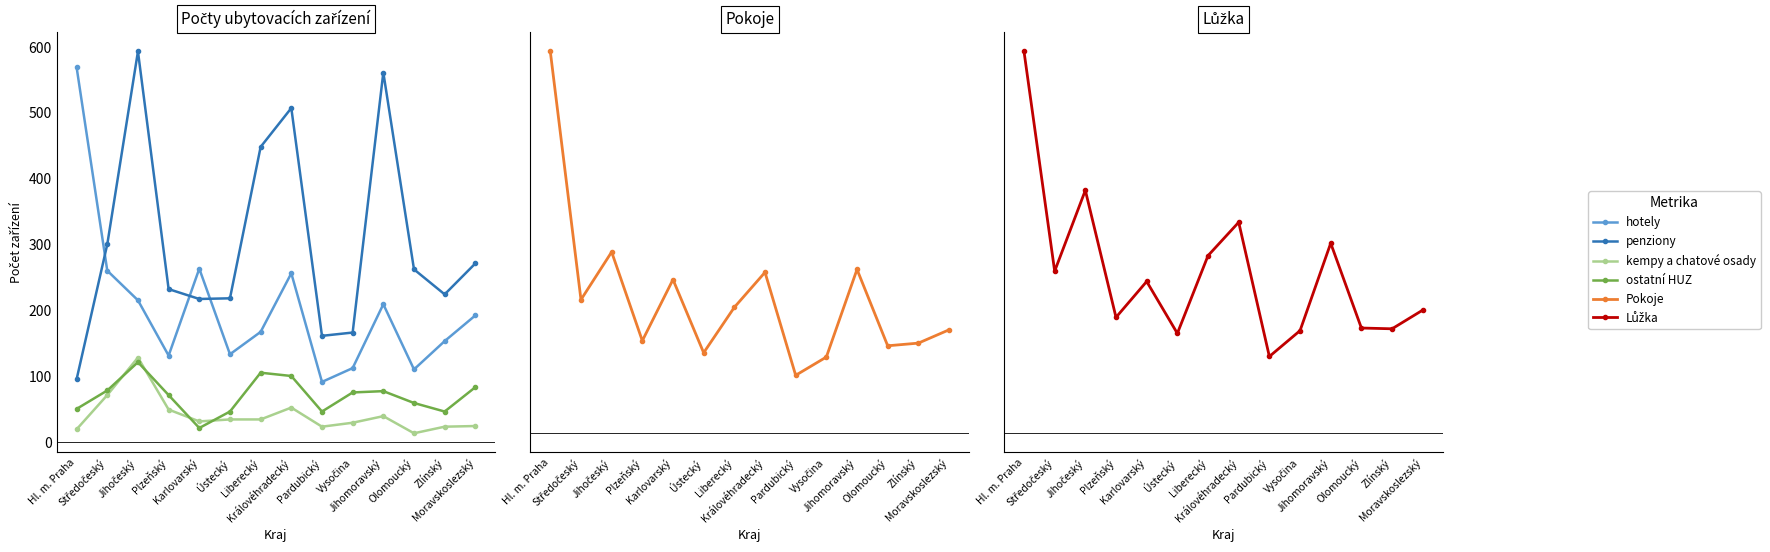

What is the difference between the maximum and minimum values in the hotely series?

478